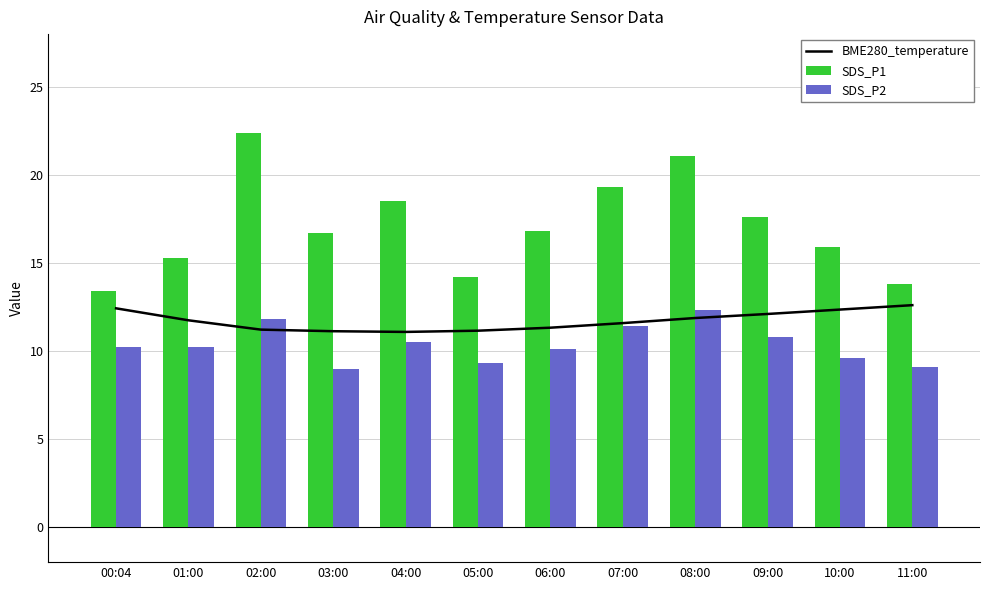

Which series has the largest total across all categories?

SDS_P1